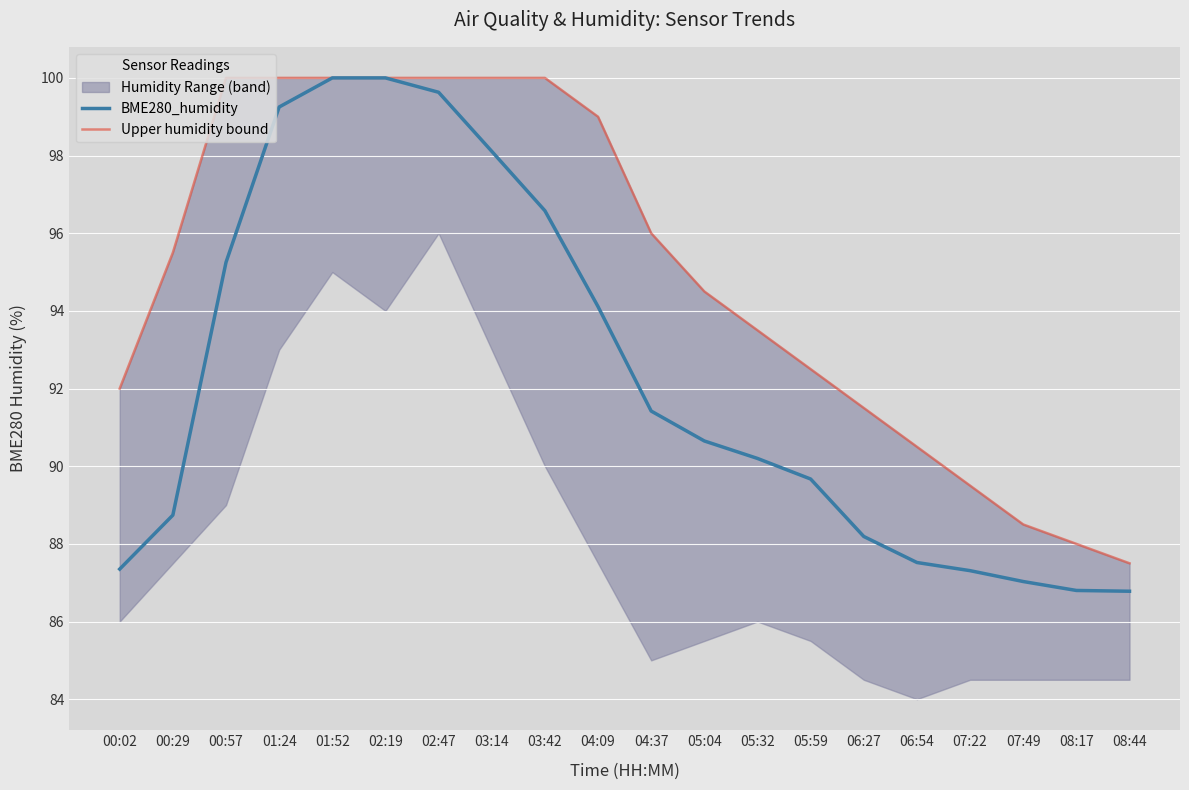

At which category is the sum across all series the highest?

01:52